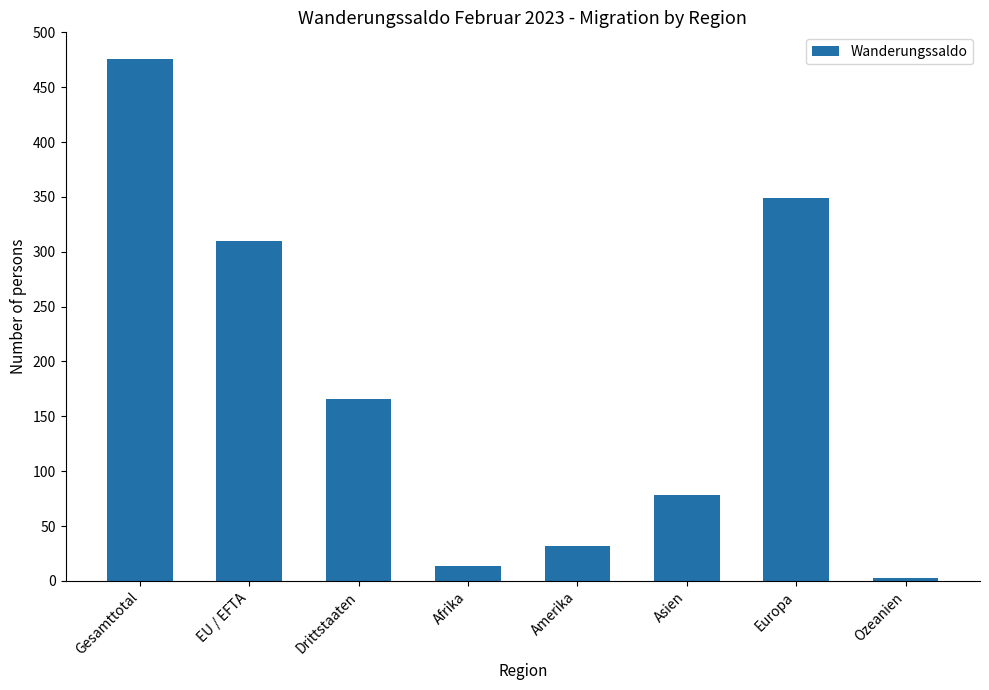

How many values are below 166?

4